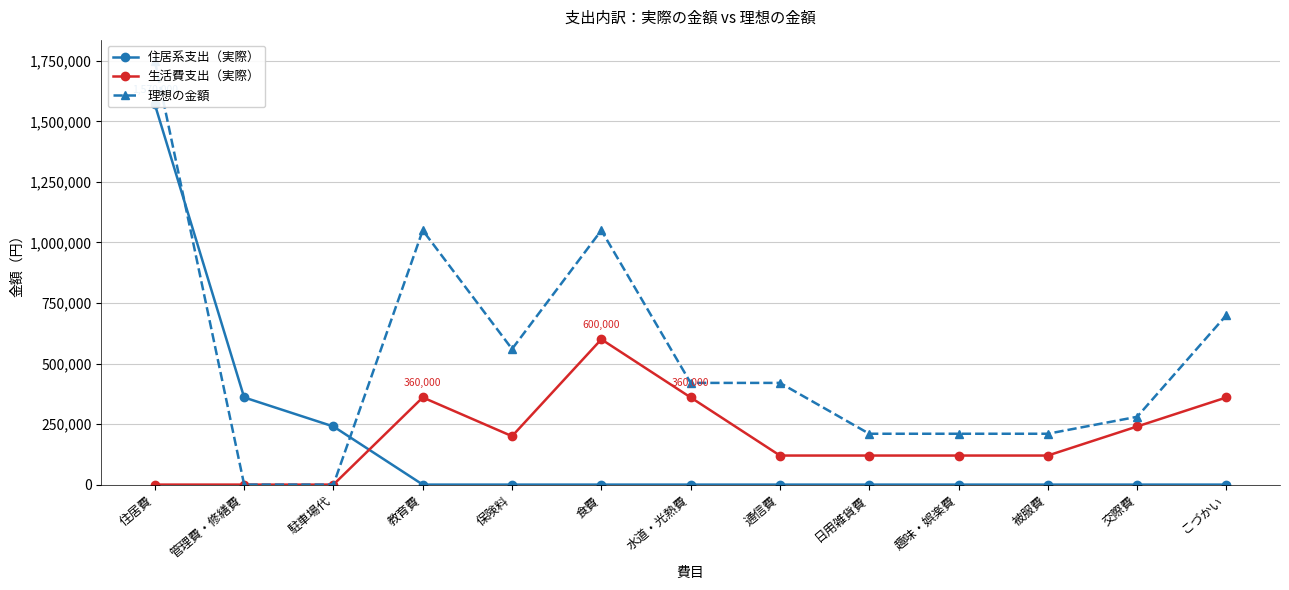

Reading left to right, extract all data points from this chart.

住居系支出（実際）: 1570000	360000	240000	0	0	0	0	0	0	0	0	0	0
生活費支出（実際）: 0	0	0	360000	200000	600000	360000	120000	120000	120000	120000	240000	360000
理想の金額: 1750000	0	0	1050000	560000	1050000	420000	420000	210000	210000	210000	280000	700000